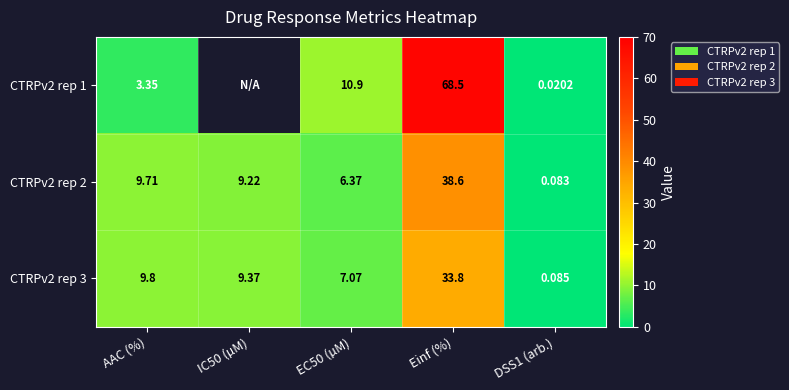

How many values in the CTRPv2 rep 2 series are below 9?

2